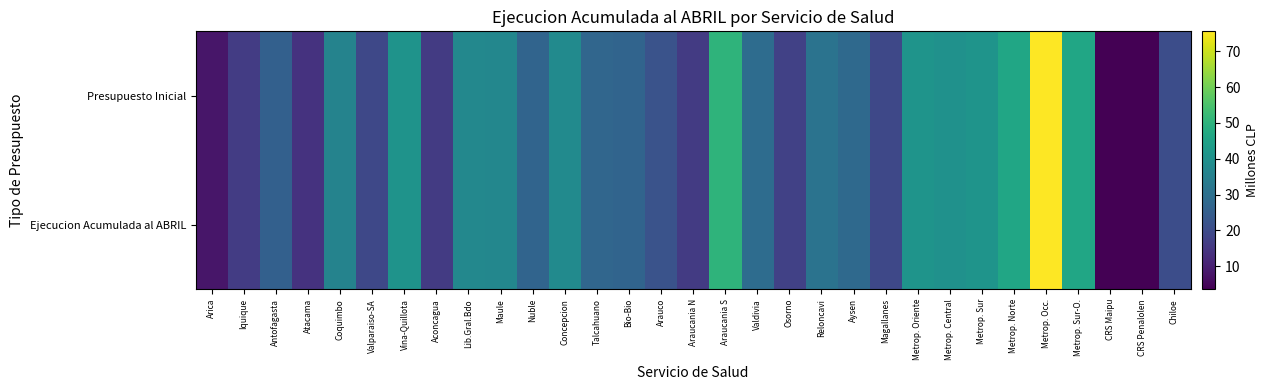

At Nuble, list the series in order from smallest to largest.

Presupuesto Inicial, Ejecucion Acumulada al ABRIL